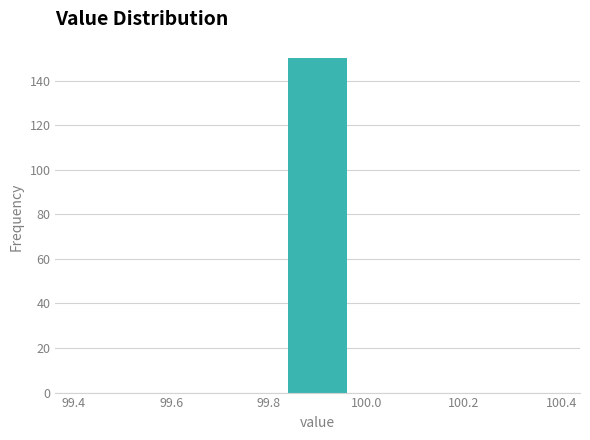

What is the height of the bar covering 99.82 to 99.98 on the x-axis? Neither the bar edges nor the heights are printed on the chart, so give them approximately, as read against the axes.

150